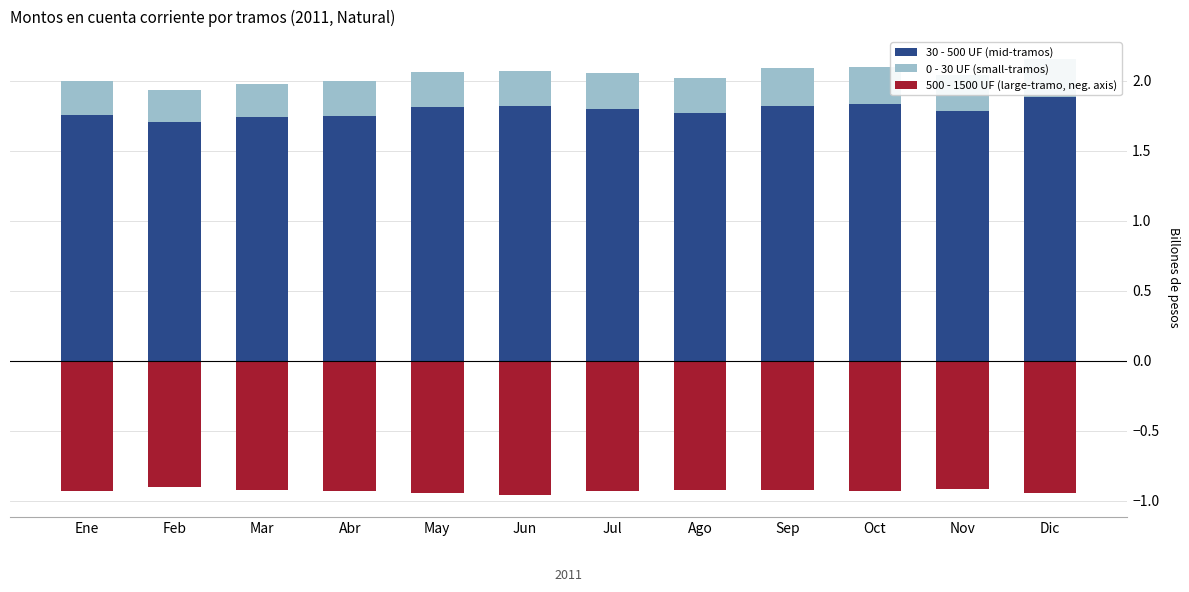

What are all the series names shown in the legend?

30 - 500 UF (mid-tramos), 0 - 30 UF (small-tramos), 500 - 1500 UF (large-tramo, neg. axis)